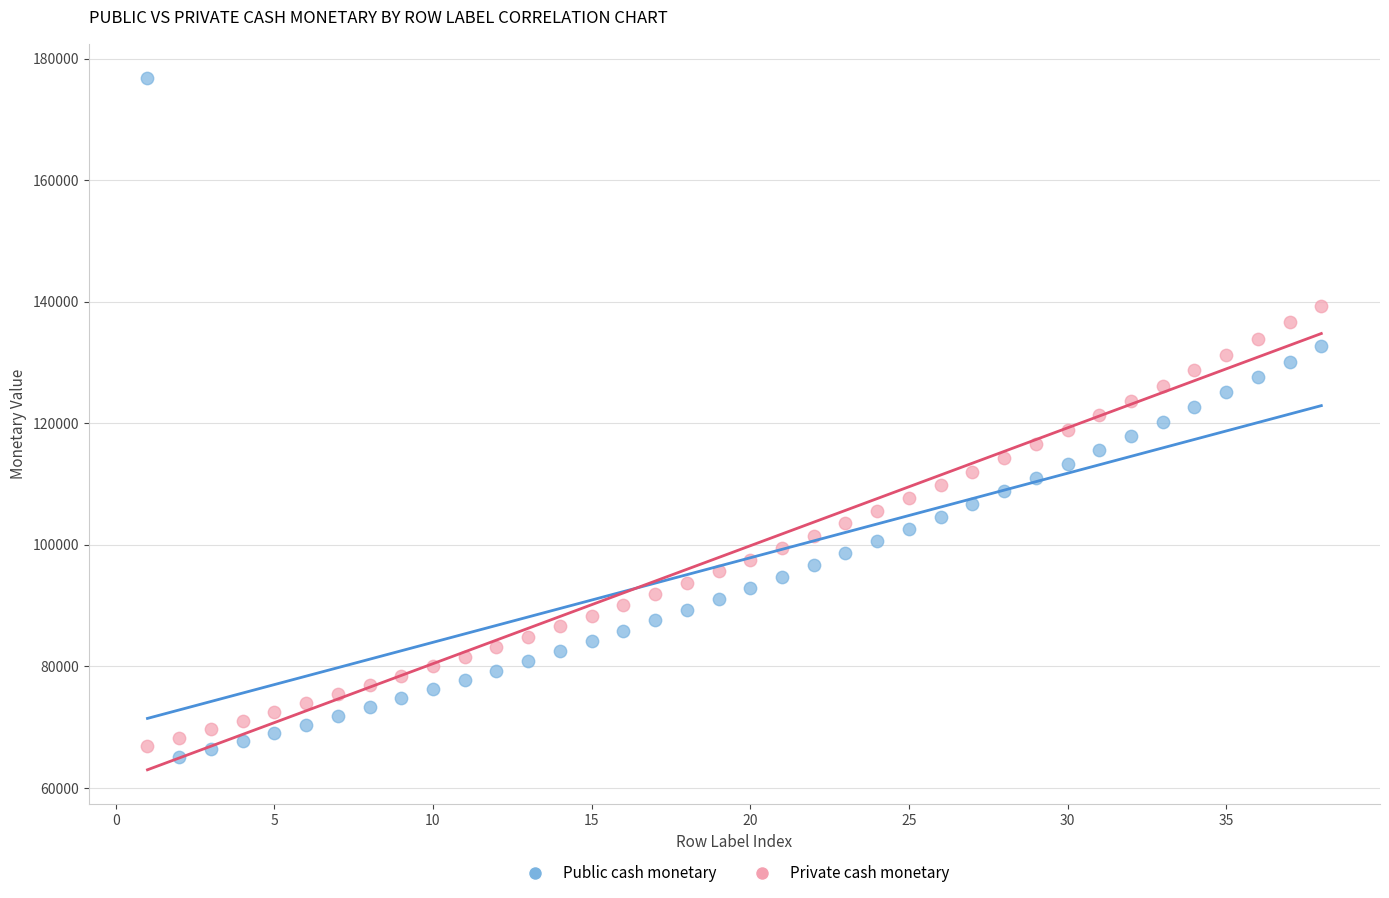

Which series reaches the maximum Y coordinate?

Public cash monetary